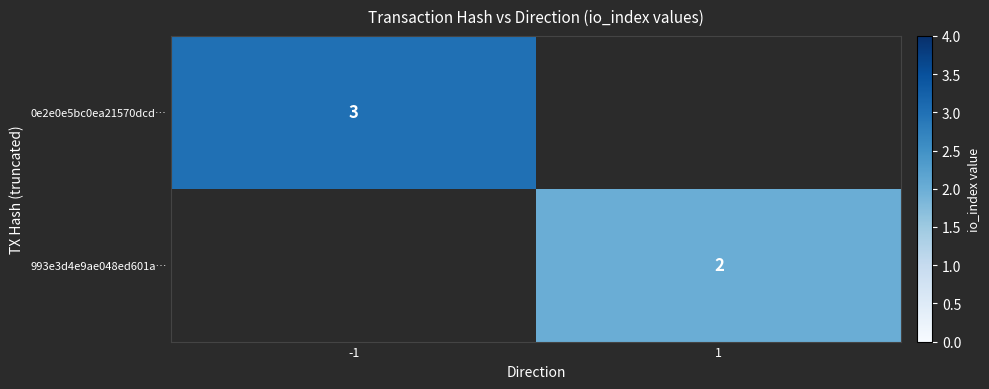

The value of 0e2e0e5bc0ea21570dcd… at -1 is 1. True or false?

False